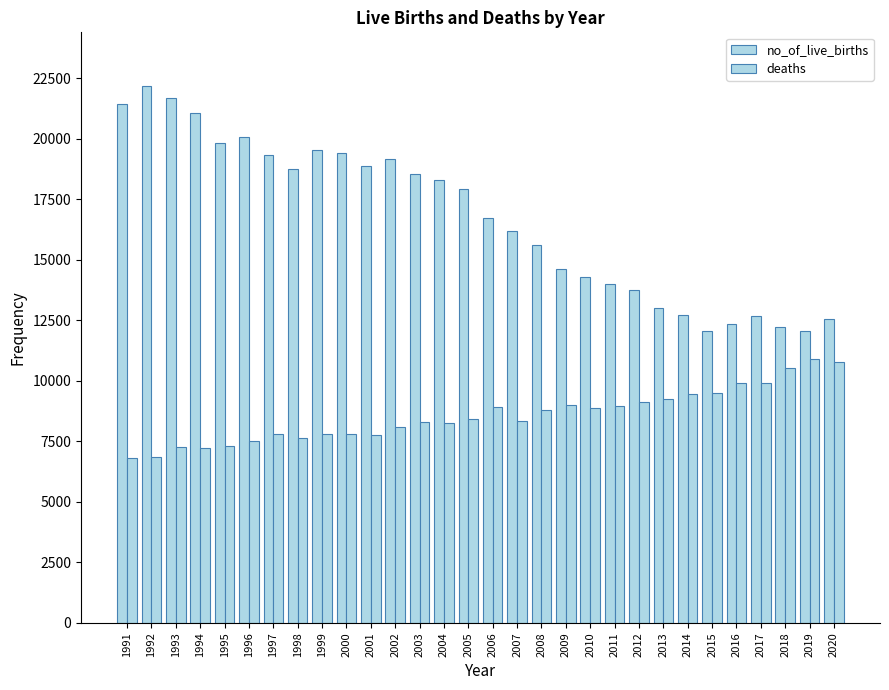

Are the bars grouped side by side (vs. stacked)?

Yes